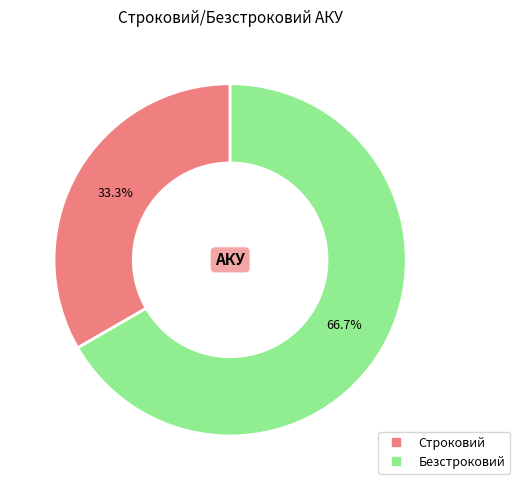

Approximately how many times larger is the value at Безстроковий compared to Строковий?

2.0